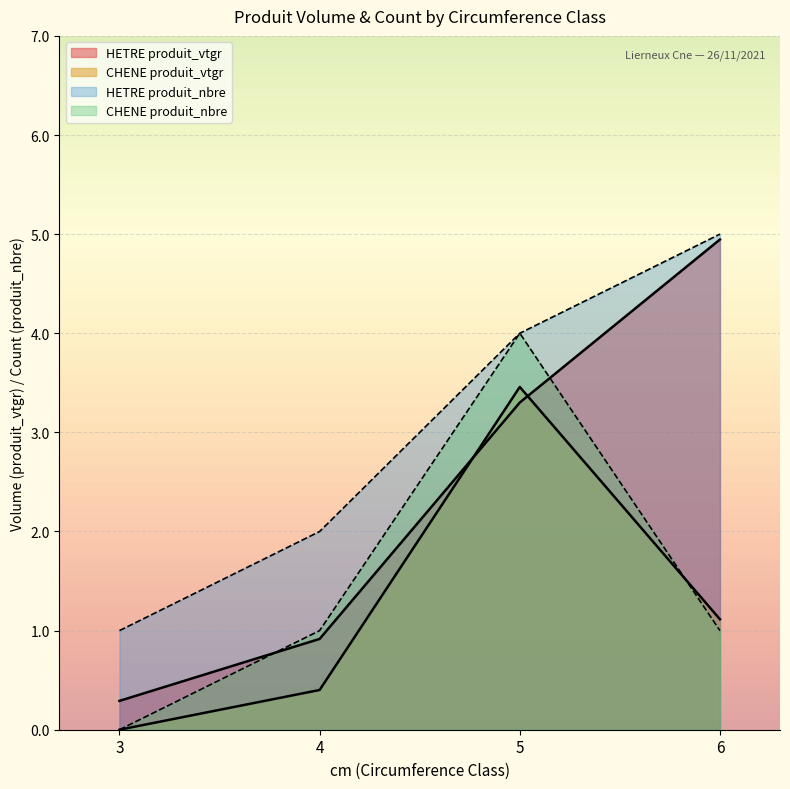

True or false: produit_vtrh and produit_nbre intersect in this chart.

False